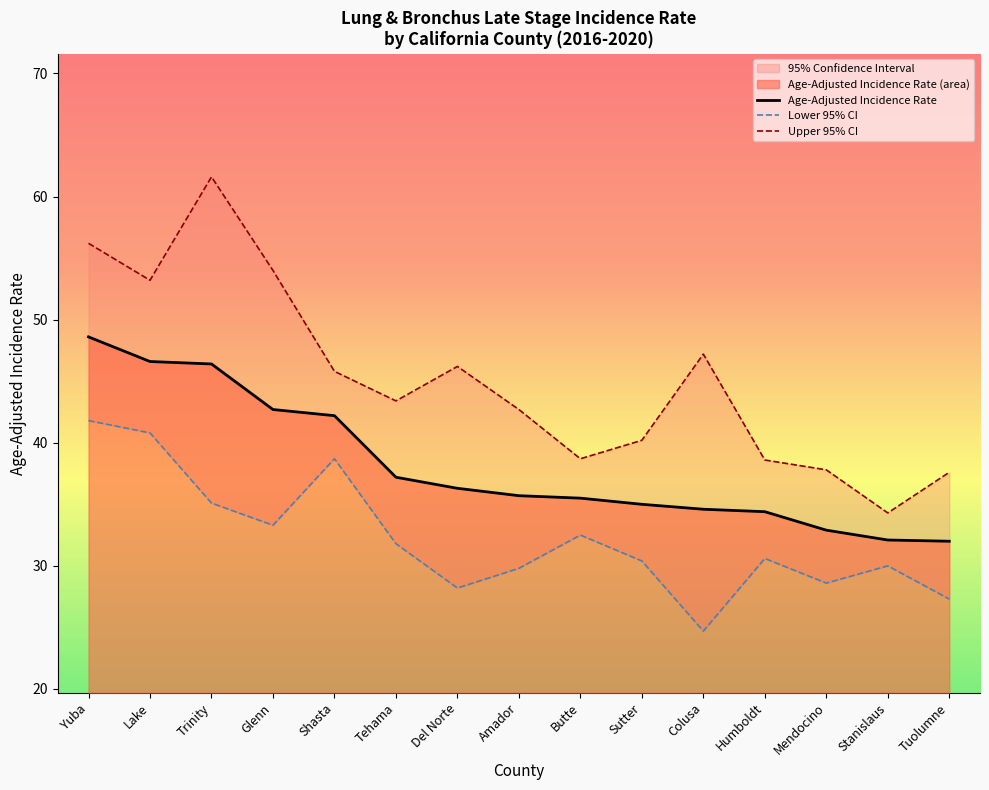

At how many categories does at least one series exceed 42?

9